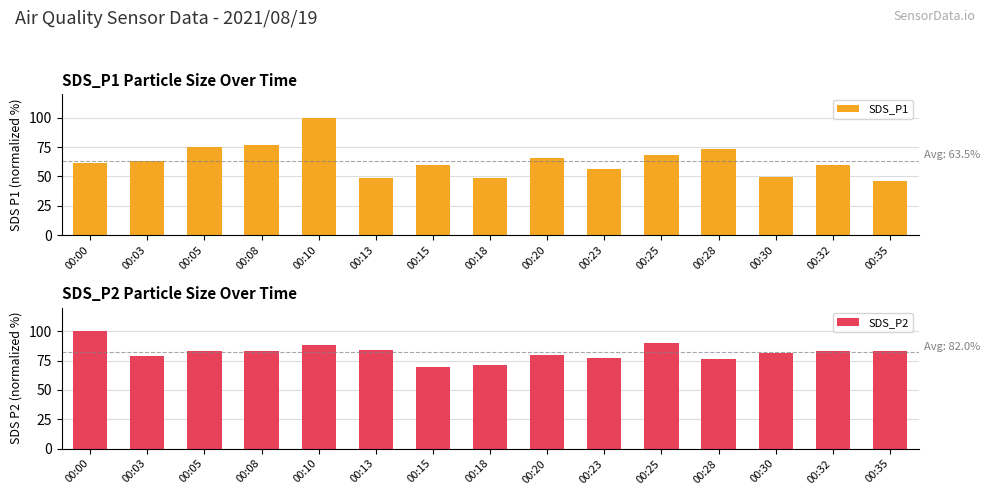

Which label corresponds to the smallest value in the chart?

00:35